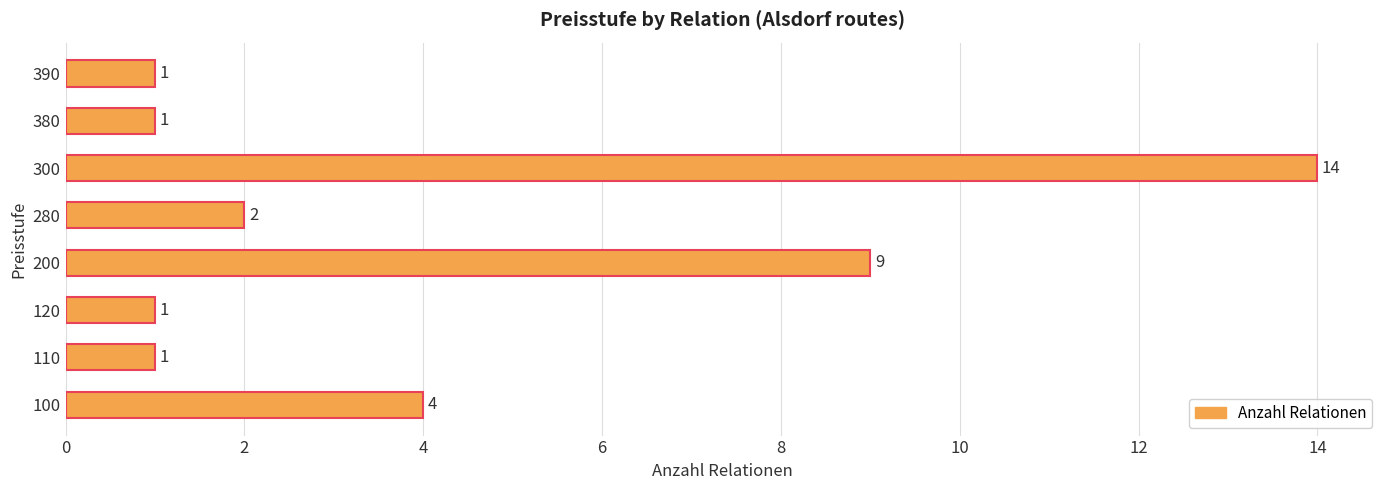

The value at 100 is 6. True or false?

False